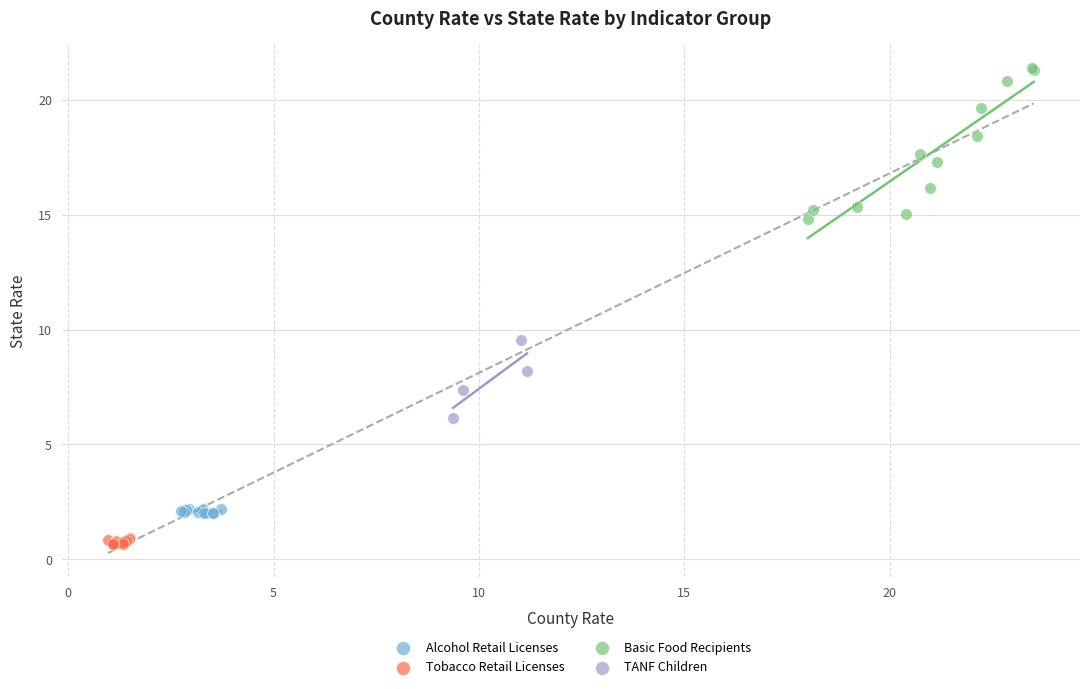

Which series reaches the minimum Y coordinate?

Tobacco Retail Licenses